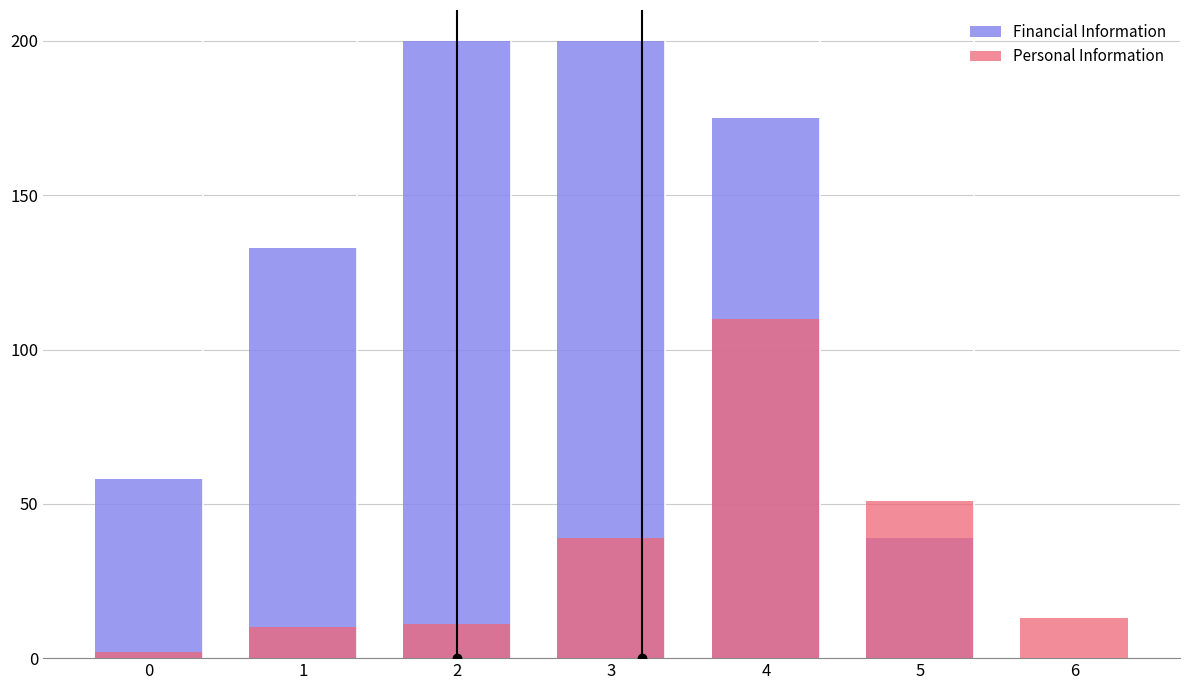

Reading left to right, list all the values displayed in this chart.

Financial Information: 58	133	200	200	175	39	0
Personal Information: 2	10	11	39	110	51	13